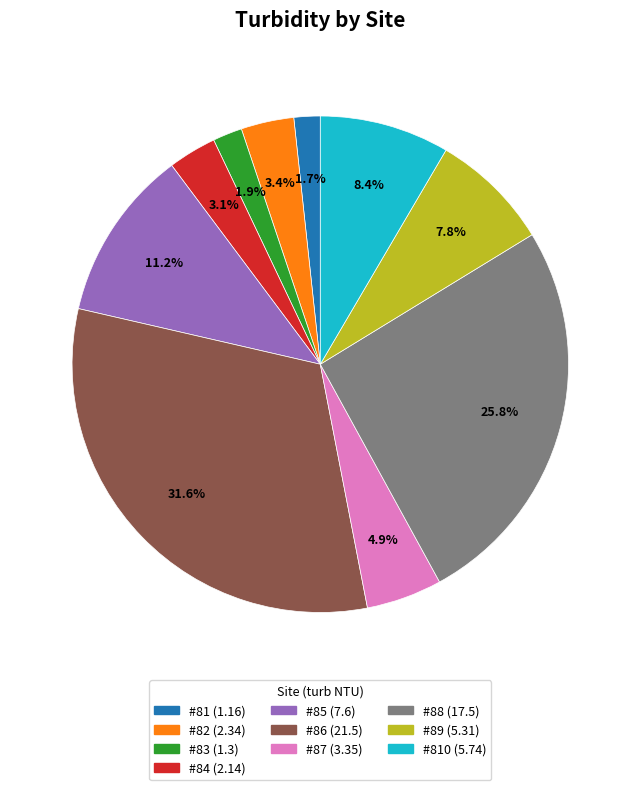

Does any single category account for the majority?

No